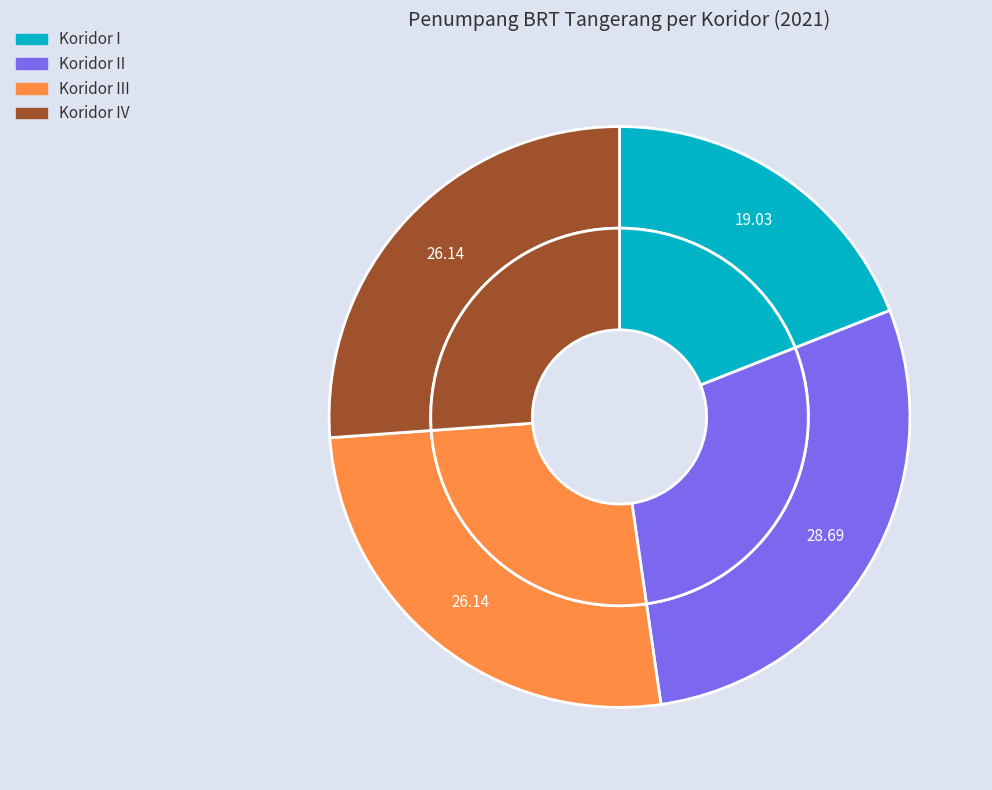

Does Koridor II represent more than half of the total?

No